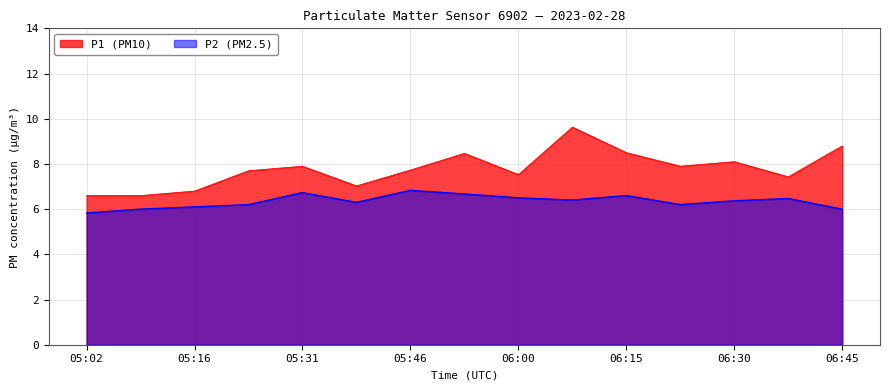

What are all the series names shown in the legend?

P1, P2